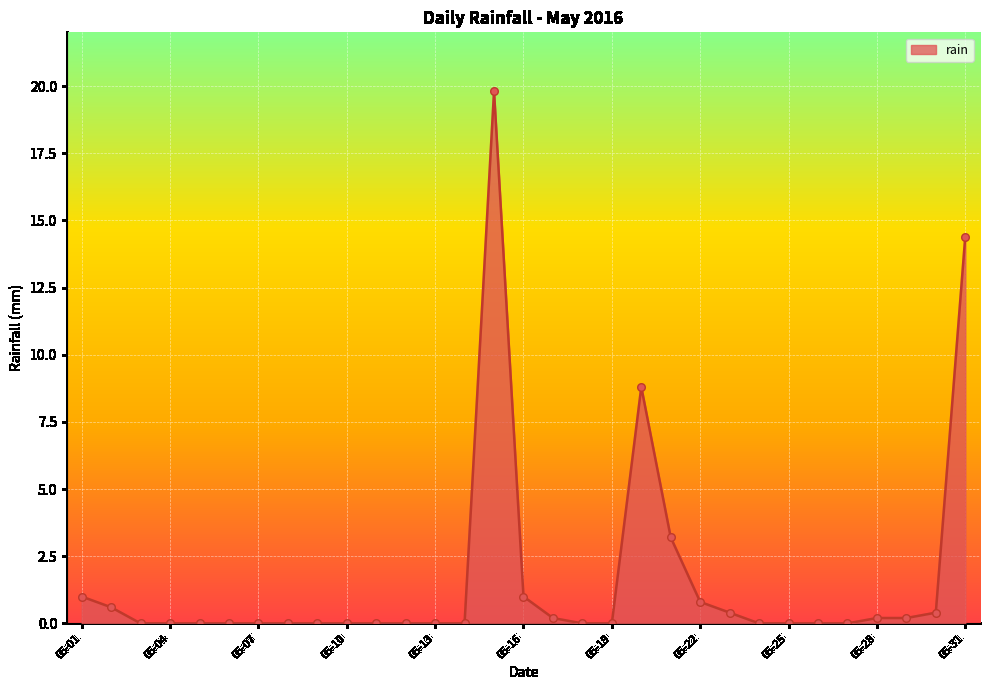

What is the difference between the maximum and minimum values?

19.8